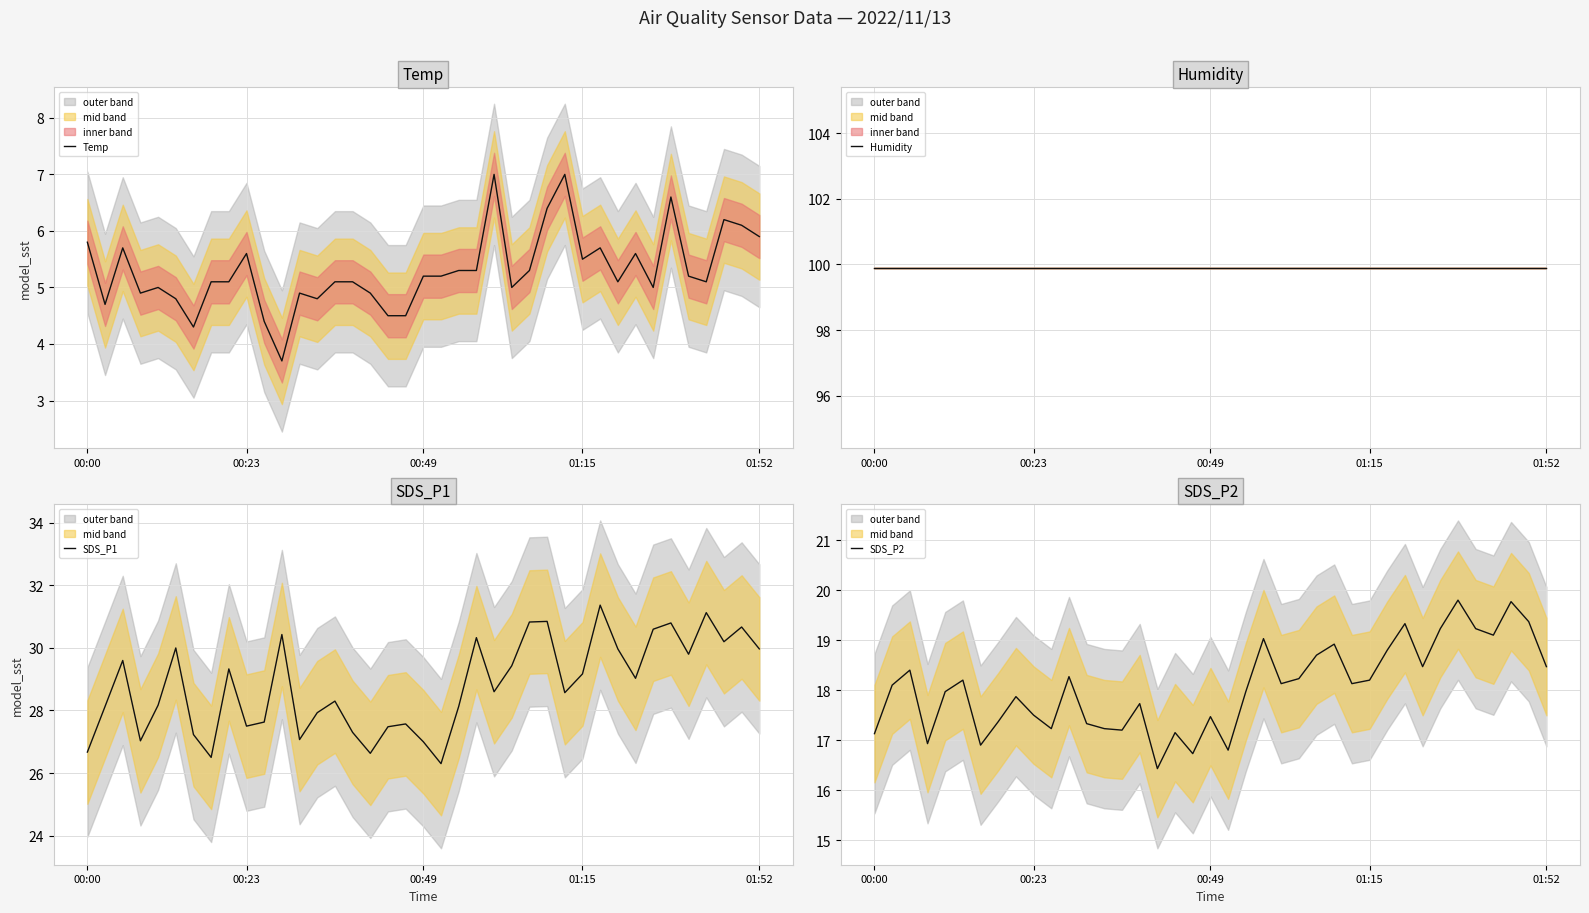

List the series in order of their peak value, lowest first.

Temp, SDS_P2, SDS_P1, Humidity